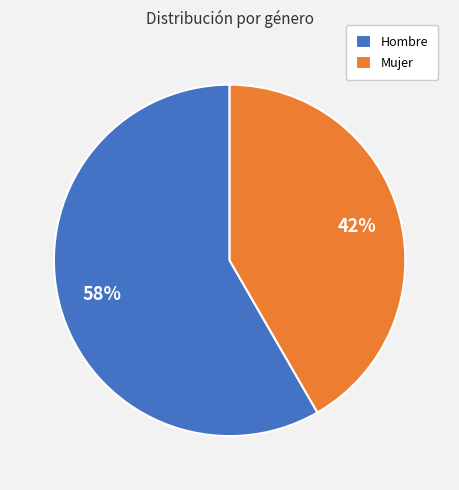

To the nearest percent, what is the combined percentage of Mujer and Hombre?

100%